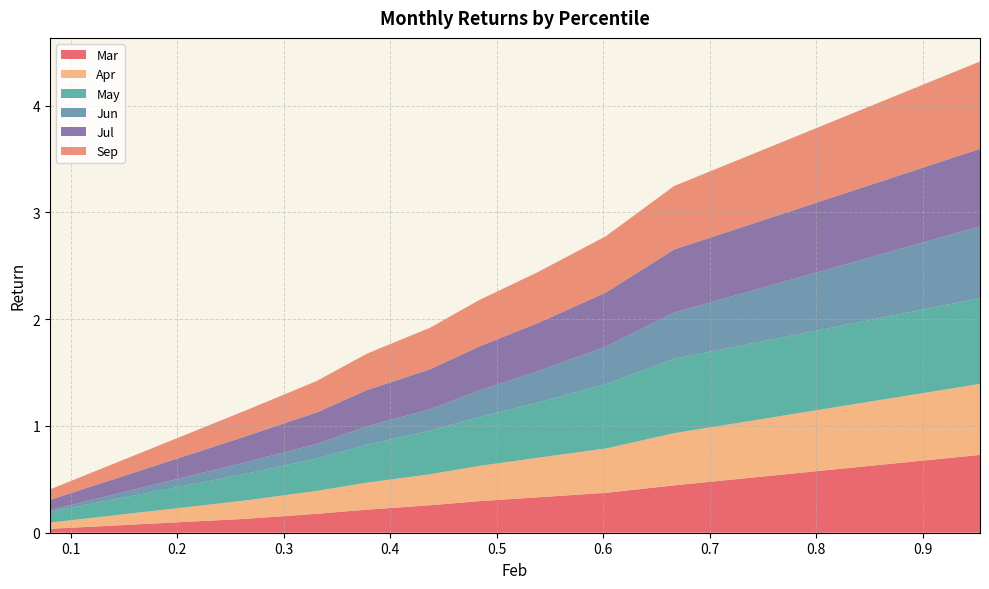

Reading left to right, extract all data points from this chart.

Mar: pct05=0.0	pct15=0.1	pct25=0.2	pct35=0.2	pct45=0.3	pct55=0.3	pct65=0.3	pct75=0.4	pct85=0.4	pct95=0.7
Apr: pct05=0.1	pct15=0.2	pct25=0.2	pct35=0.3	pct45=0.3	pct55=0.3	pct65=0.4	pct75=0.4	pct85=0.5	pct95=0.7
May: pct05=0.1	pct15=0.2	pct25=0.3	pct35=0.4	pct45=0.4	pct55=0.5	pct65=0.5	pct75=0.6	pct85=0.7	pct95=0.8
Jun: pct05=0.0	pct15=0.1	pct25=0.1	pct35=0.2	pct45=0.2	pct55=0.2	pct65=0.3	pct75=0.4	pct85=0.4	pct95=0.7
Jul: pct05=0.1	pct15=0.2	pct25=0.3	pct35=0.3	pct45=0.4	pct55=0.4	pct65=0.5	pct75=0.5	pct85=0.6	pct95=0.7
Sep: pct05=0.1	pct15=0.2	pct25=0.3	pct35=0.3	pct45=0.4	pct55=0.4	pct65=0.5	pct75=0.5	pct85=0.6	pct95=0.8